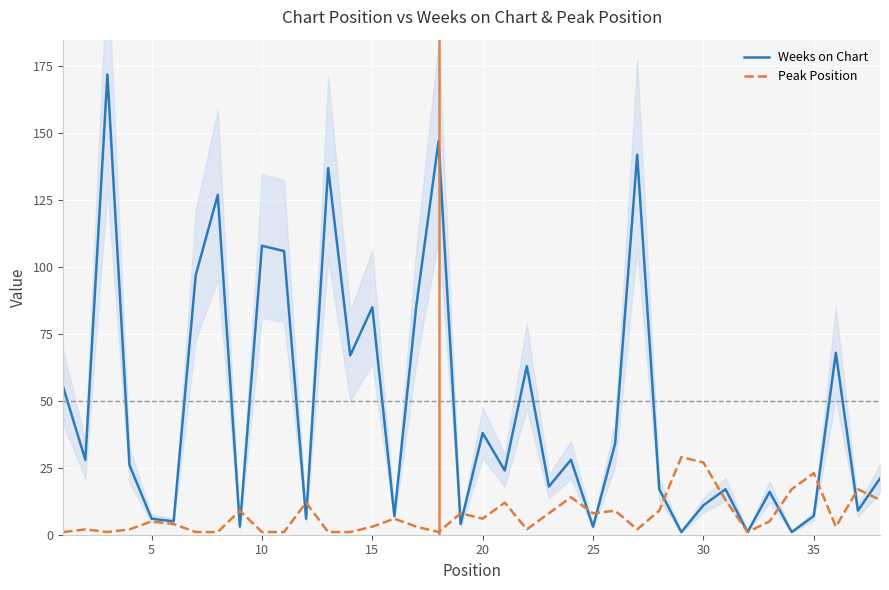

Read the Weeks on Chart value at 15.

85